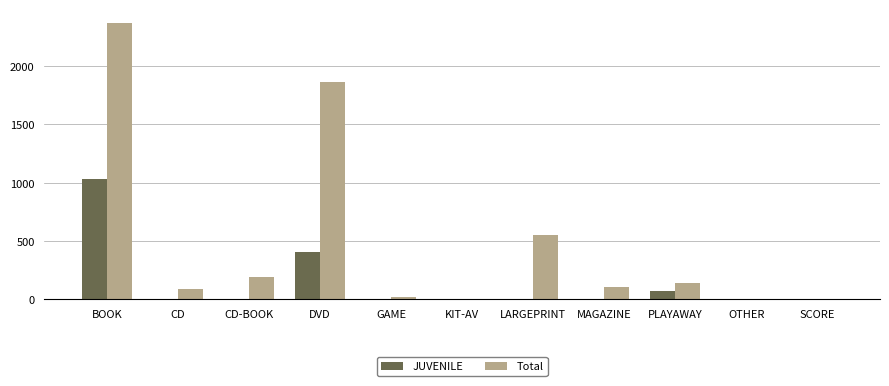

How many categories are shown in the chart?

11